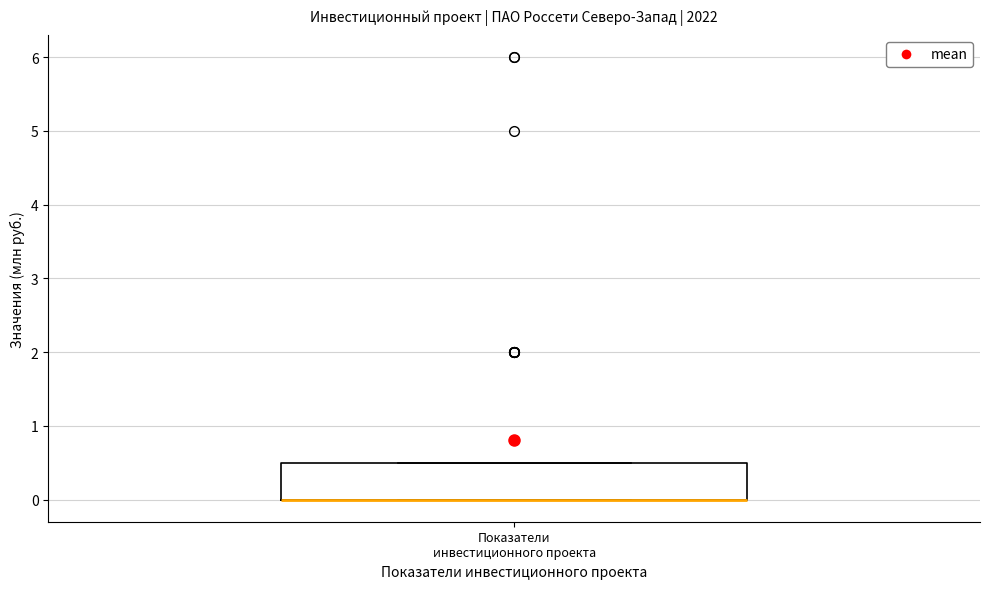

Where is the lower edge of the box for Показатели инвестиционного проекта on the y-axis? The values are not printed on the chart, so give them approximately, as read against the axis.

0.0